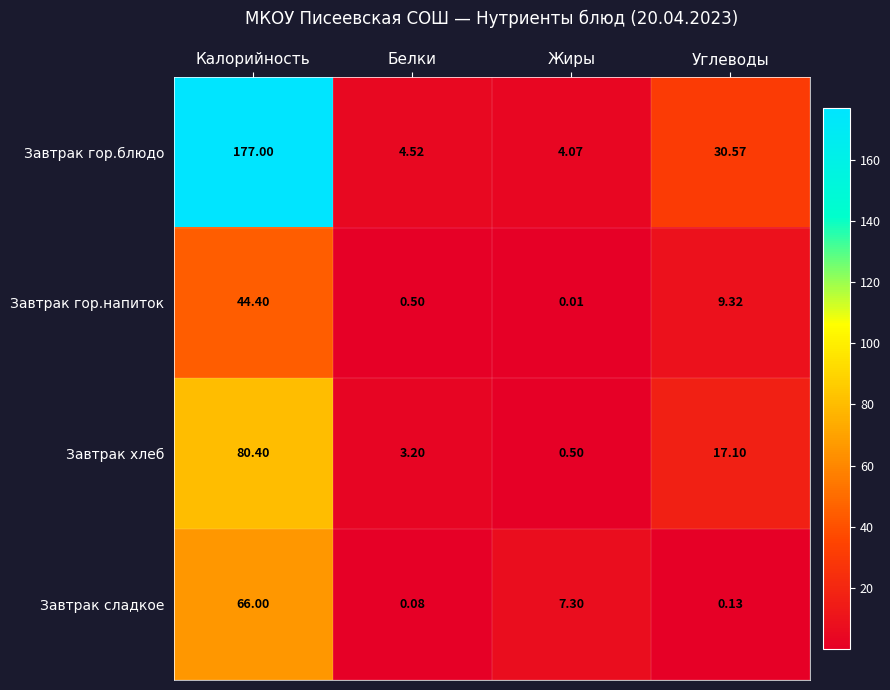

Which series has the largest range (max minus min)?

Завтрак гор.блюдо